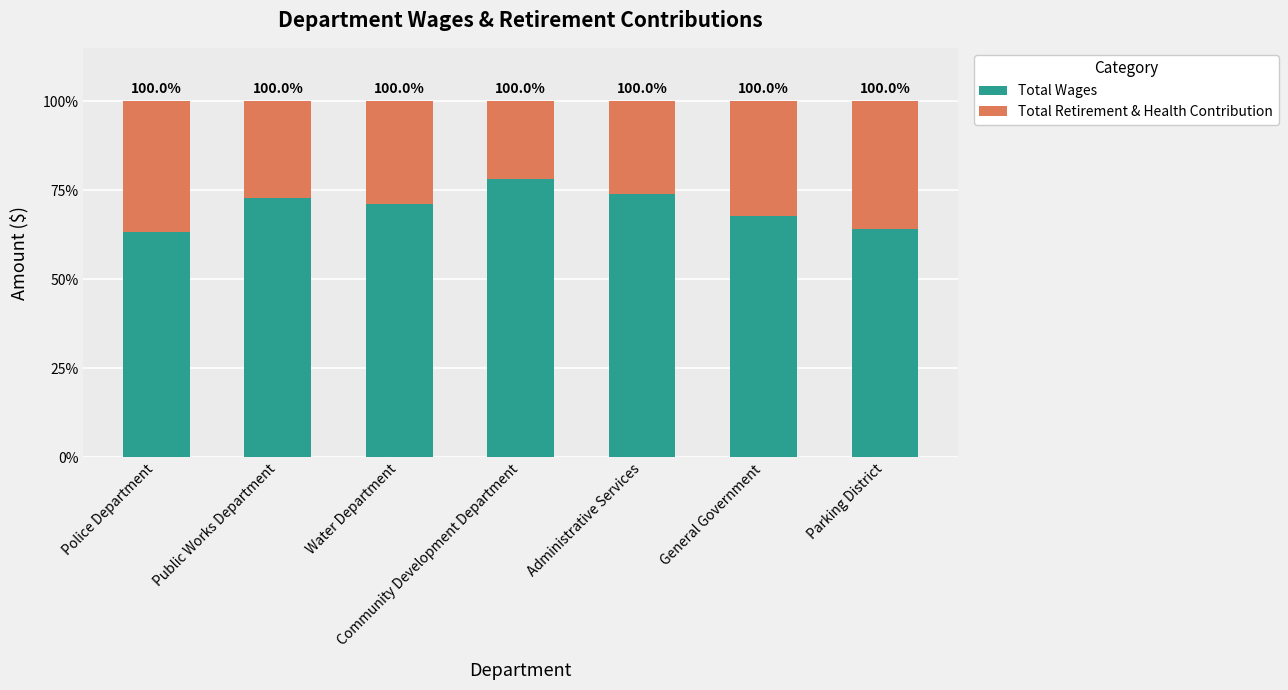

What is the sum of all Total Wages values?

491.4